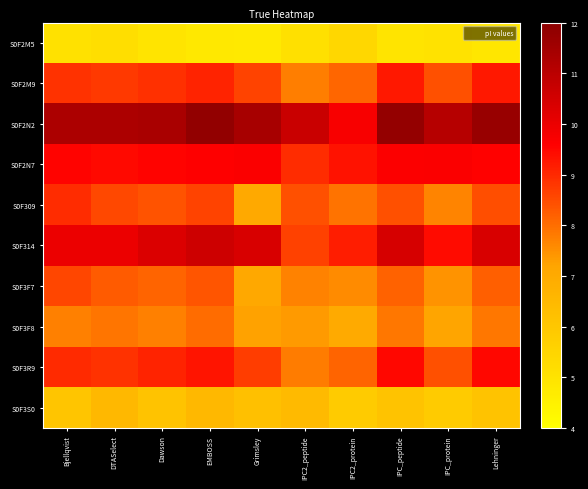

At how many categories does at least one series exceed 8?

10